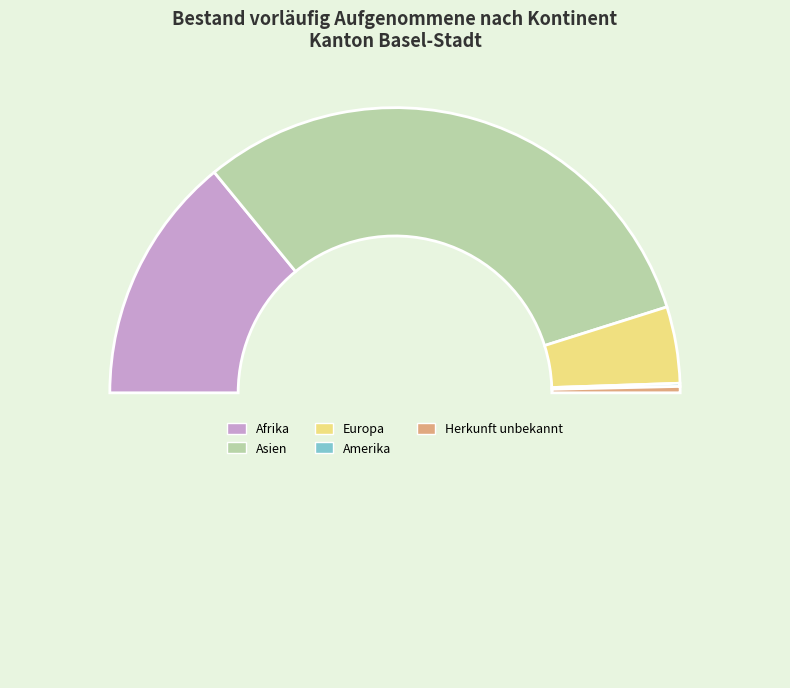

Which category has the smallest portion of the pie?

Amerika